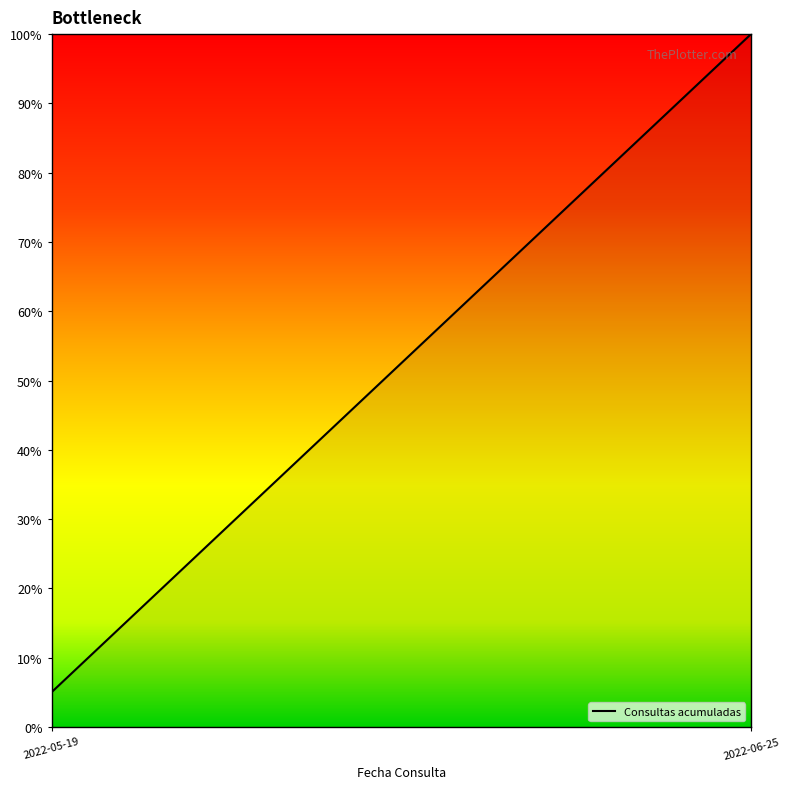

What is the difference between the maximum and minimum values?

95.0